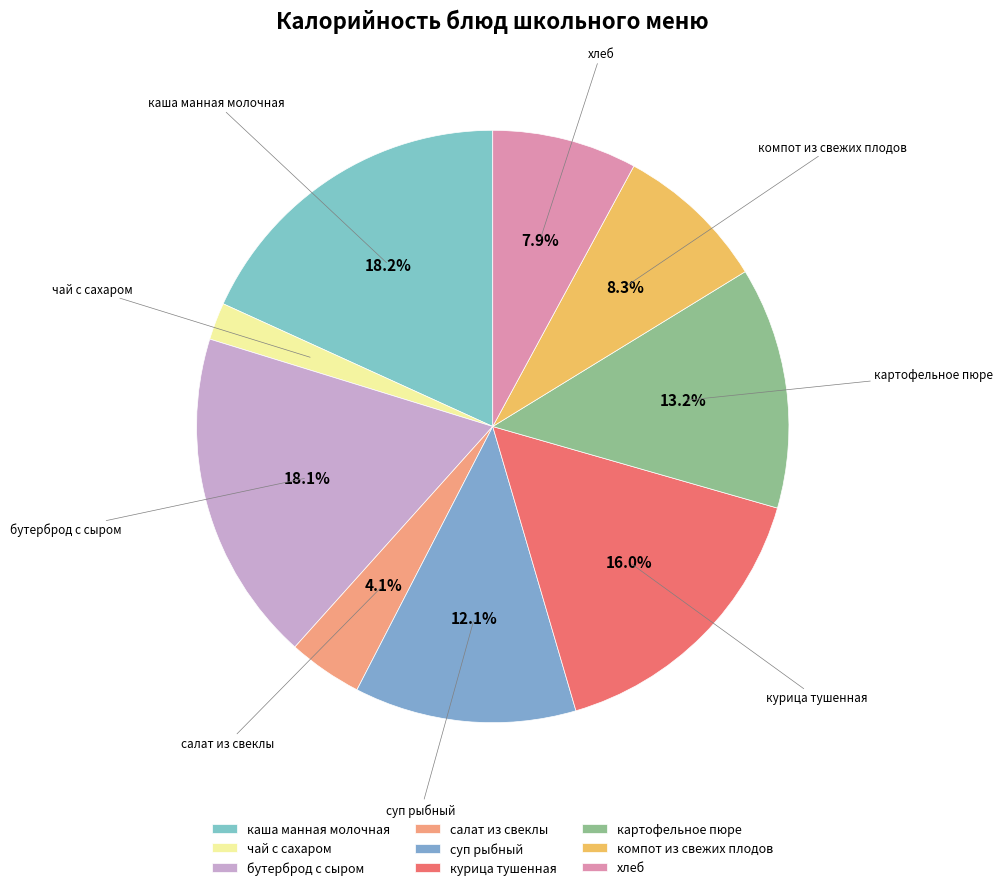

To the nearest percent, what percentage of the pie is бутерброд с сыром?

18%